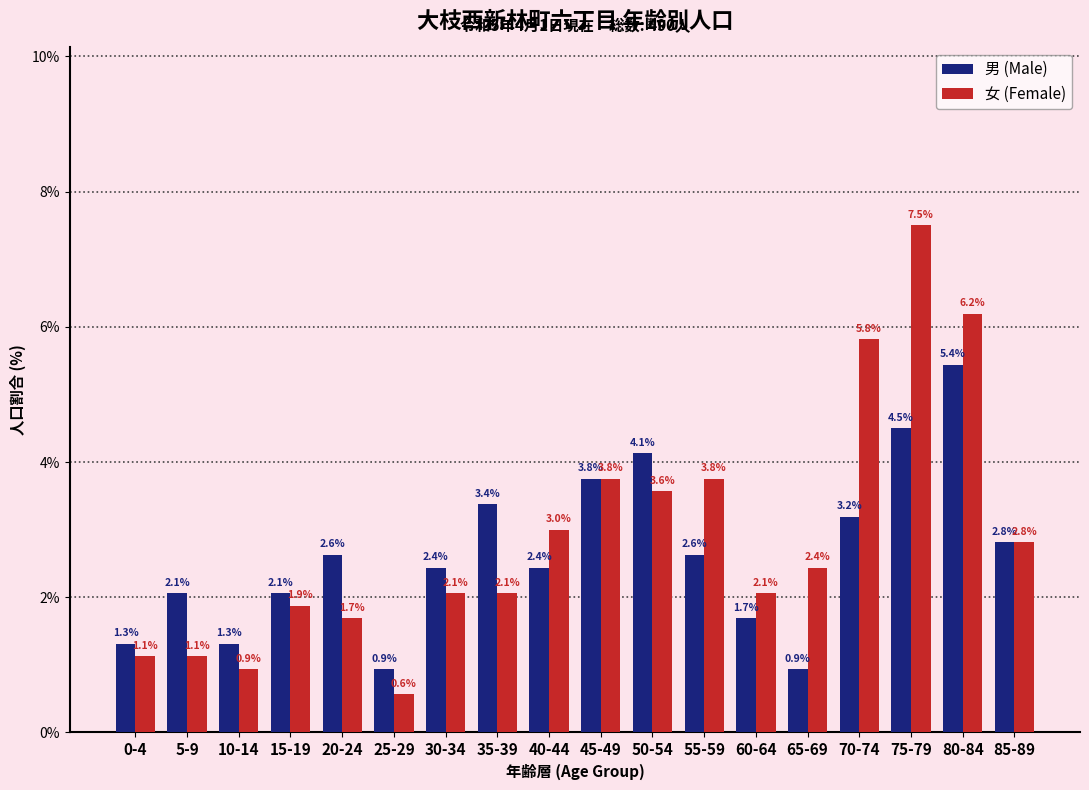

Reading right to left, list all the values displayed in this chart.

男 (Male): 85-89=2.8	80-84=5.4	75-79=4.5	70-74=3.2	65-69=0.9	60-64=1.7	55-59=2.6	50-54=4.1	45-49=3.8	40-44=2.4	35-39=3.4	30-34=2.4	25-29=0.9	20-24=2.6	15-19=2.1	10-14=1.3	5-9=2.1	0-4=1.3
女 (Female): 85-89=2.8	80-84=6.2	75-79=7.5	70-74=5.8	65-69=2.4	60-64=2.1	55-59=3.8	50-54=3.6	45-49=3.8	40-44=3.0	35-39=2.1	30-34=2.1	25-29=0.6	20-24=1.7	15-19=1.9	10-14=0.9	5-9=1.1	0-4=1.1